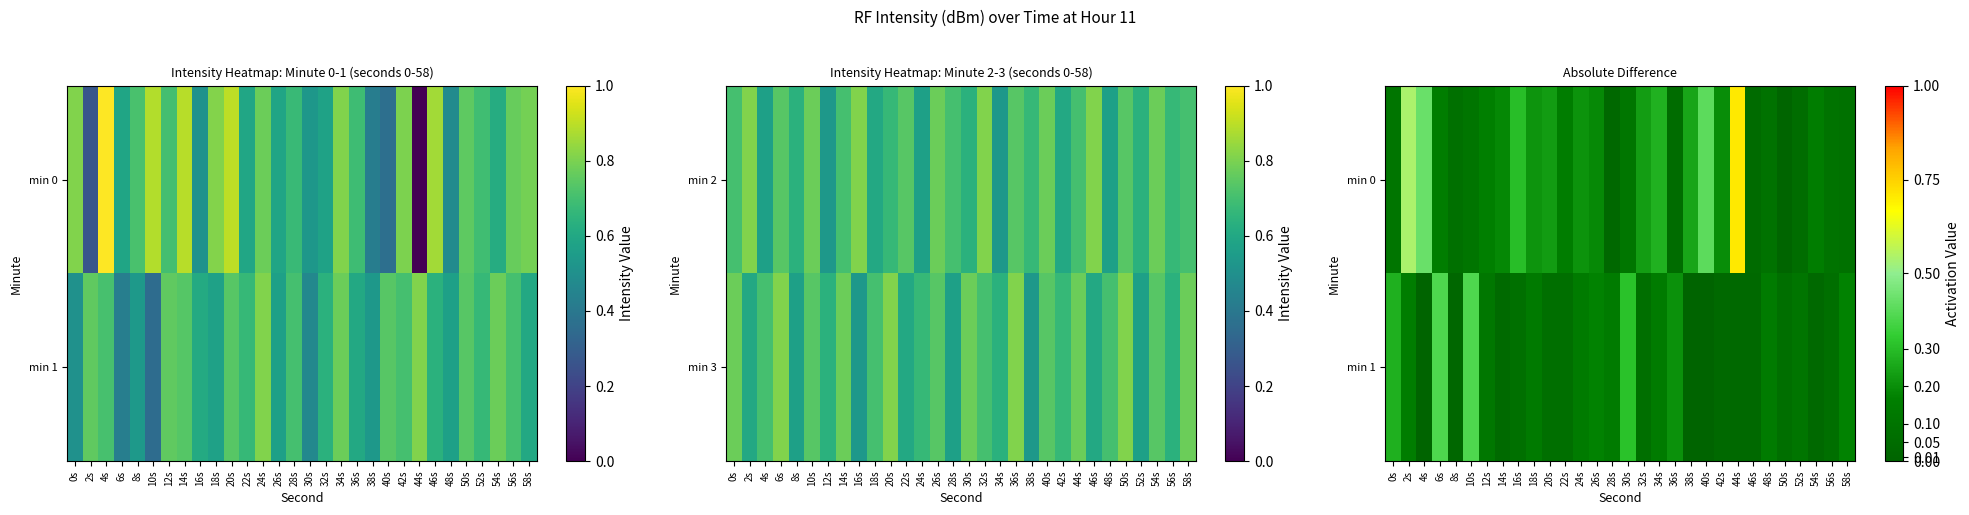

At 20s, list the series in order from smallest to largest.

min 1, min 0